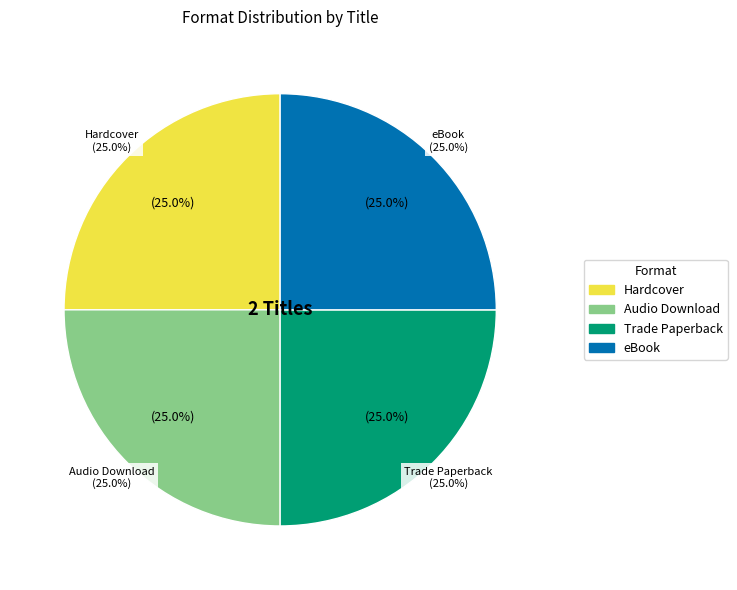

Is there any slice that represents more than half of the pie?

No